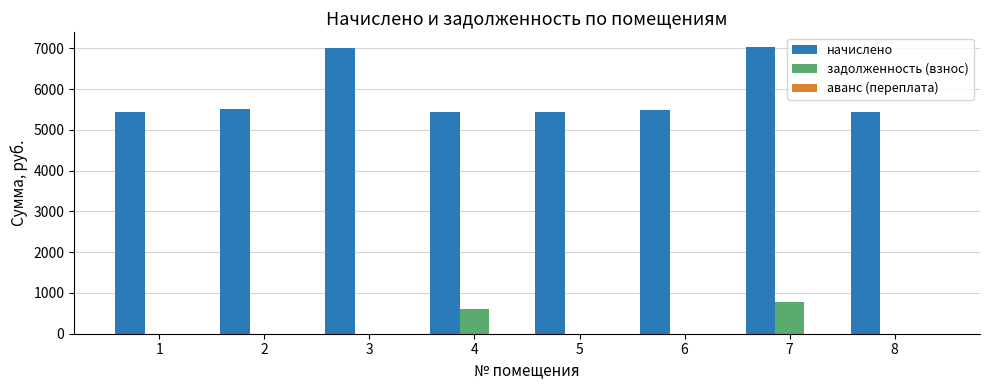

What is the difference between the начислено values at 2 and 5?

69.1